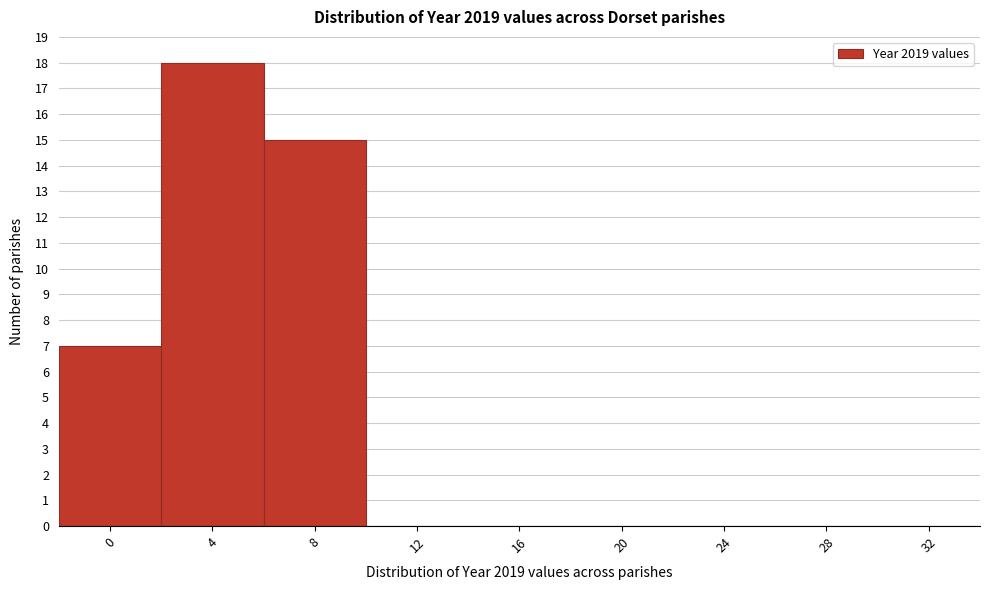

Reading left to right, extract all data points from this chart.

0=7	4=18	8=15	12=0	16=0	20=0	24=0	28=0	32=0